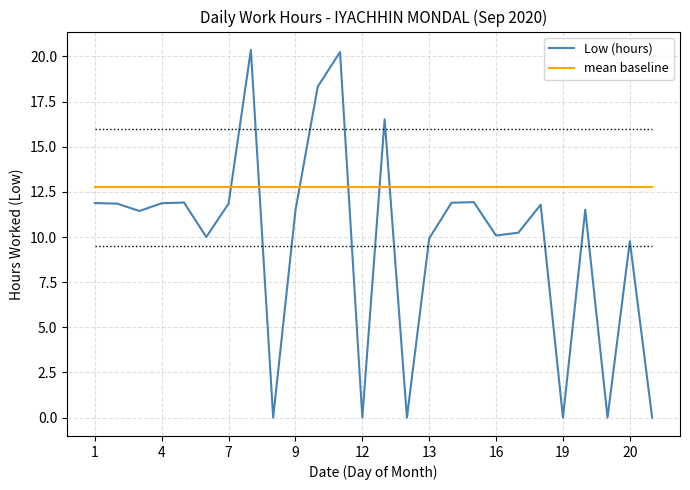

Is this an area chart (filled region under the line)?

No